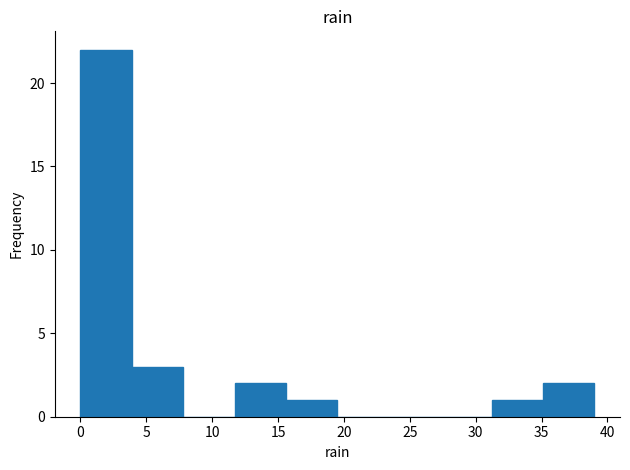

What is the height of the bar covering 3.9 to 7.8 on the x-axis? Neither the bar edges nor the heights are printed on the chart, so give them approximately, as read against the axes.

3